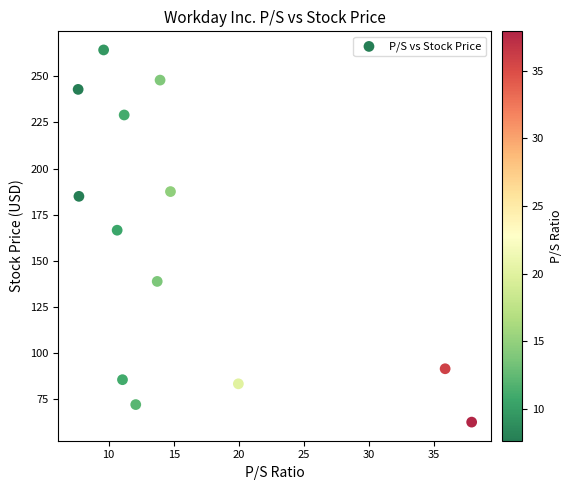

What is the range of Y values (max minus min)?

201.8